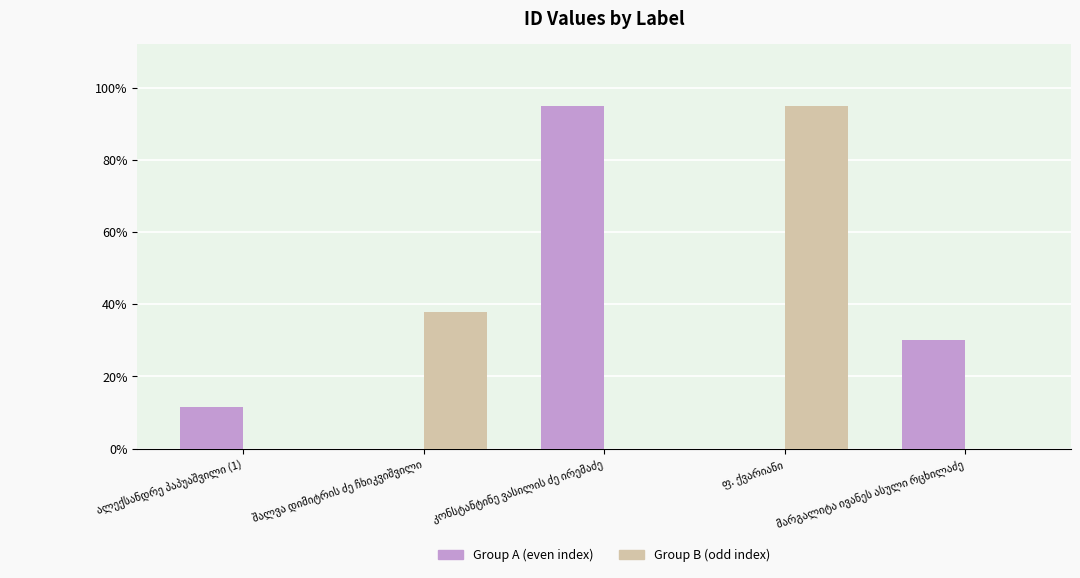

Does the chart contain stacked bars?

No